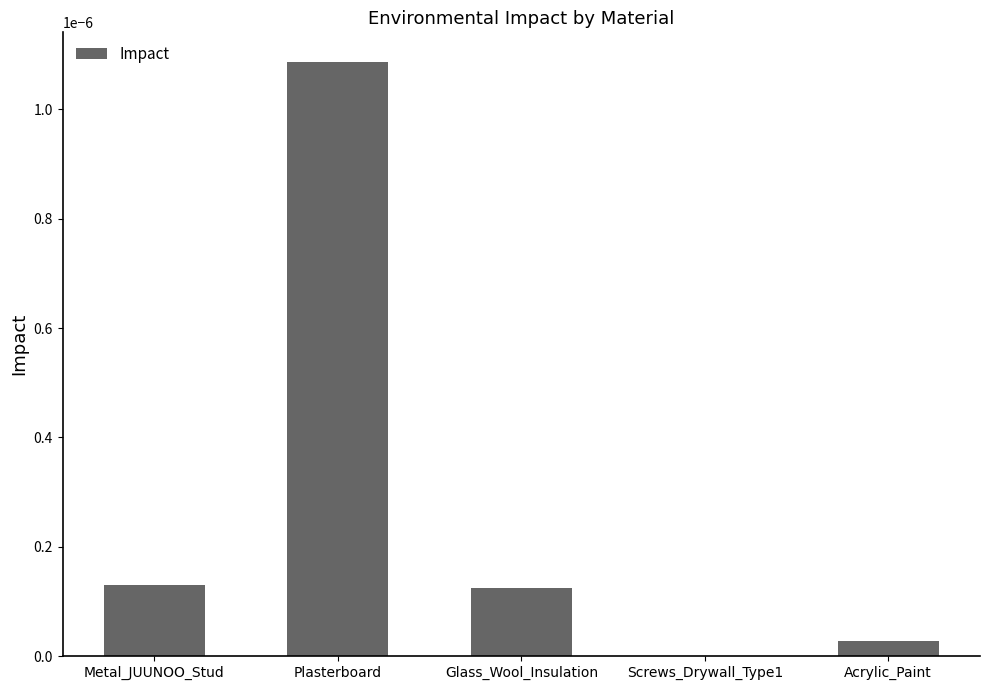

Which has a higher value, Acrylic_Paint or Plasterboard?

Plasterboard